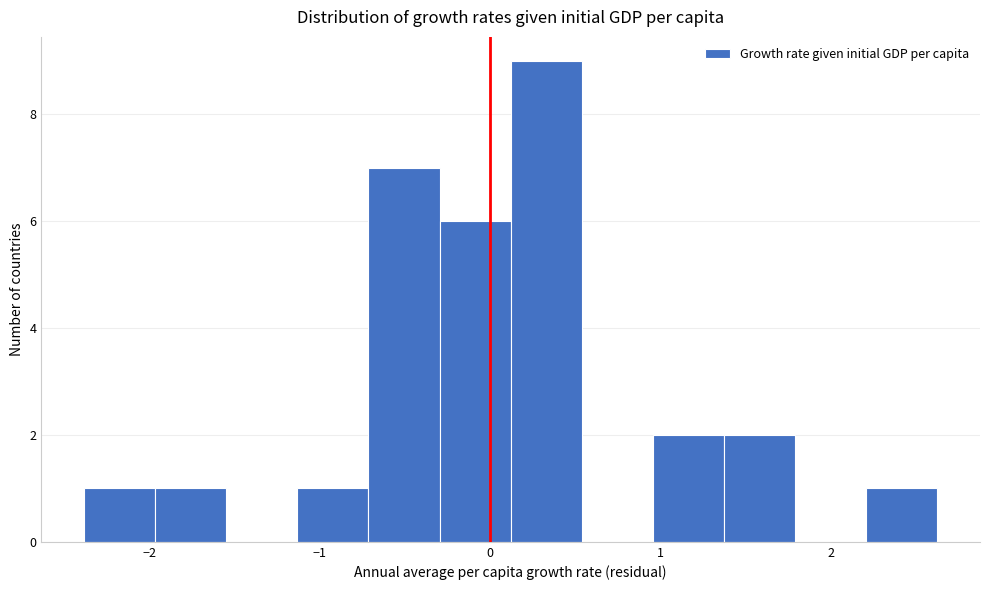

Reading left to right, transcribe this chart: for each bar, give the range it covers on the x-axis and its height. Neither the bar edges nor the heights are printed on the chart, so give them approximately, as read against the axes.

-2.4 to -2.0: 1
-2.0 to -1.5: 1
-1.5 to -1.1: 0
-1.1 to -0.7: 1
-0.7 to -0.3: 7
-0.3 to 0.1: 6
0.1 to 0.5: 9
0.5 to 1.0: 0
1.0 to 1.4: 2
1.4 to 1.8: 2
1.8 to 2.2: 0
2.2 to 2.6: 1